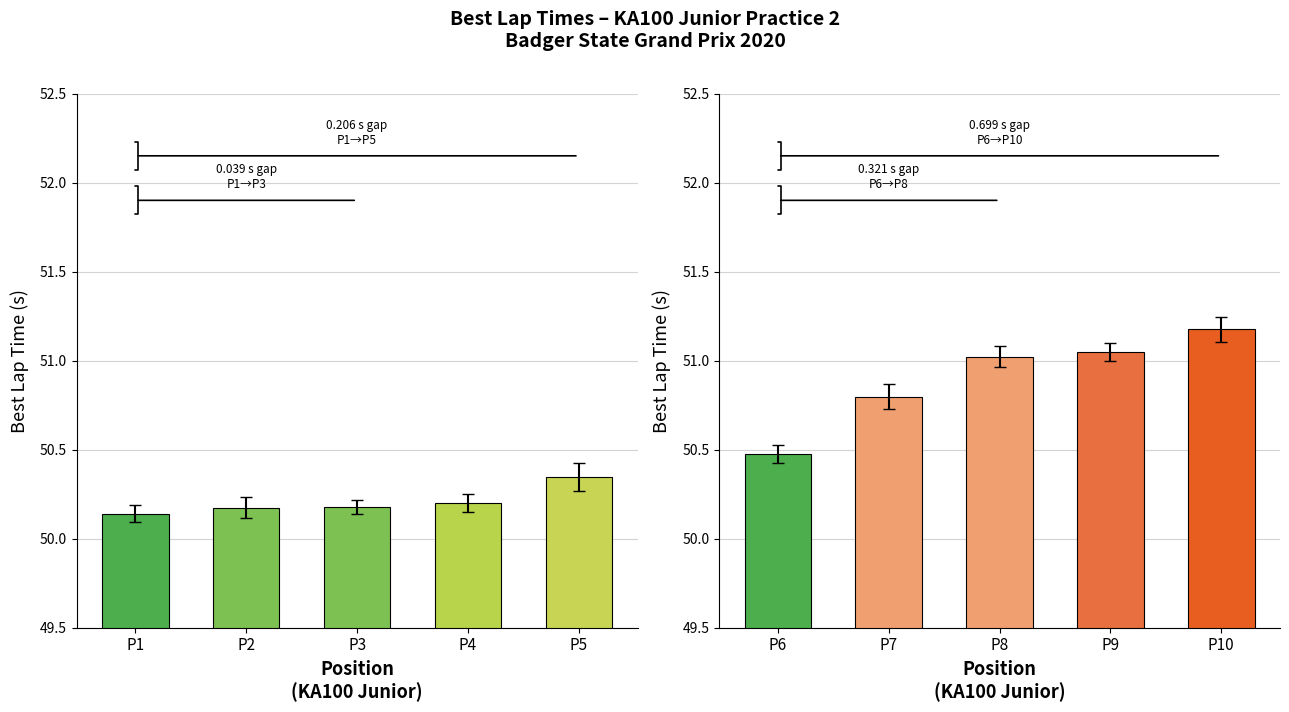

At which label is the value closest to 50?

P6